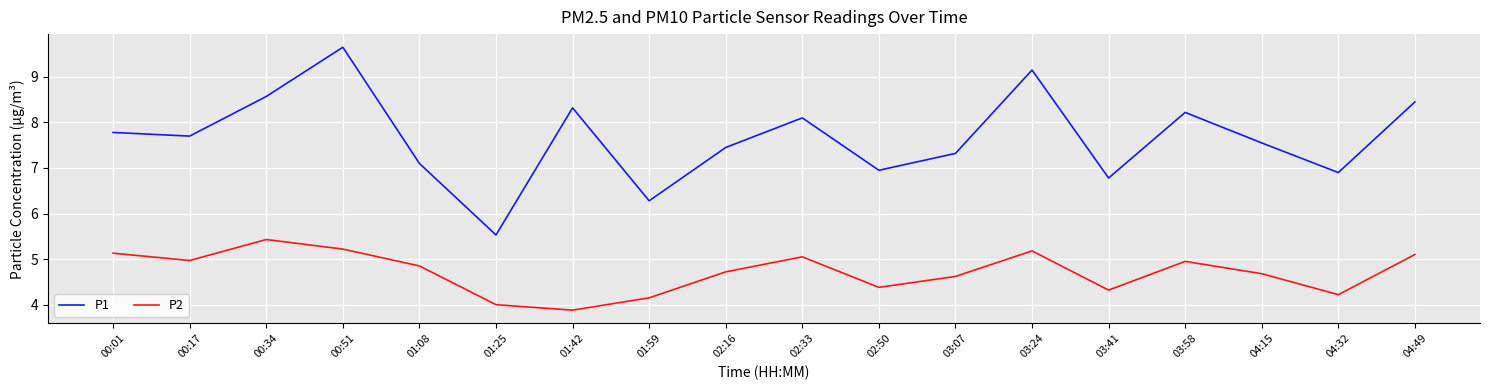

True or false: P2 and P1 cross at least once.

False